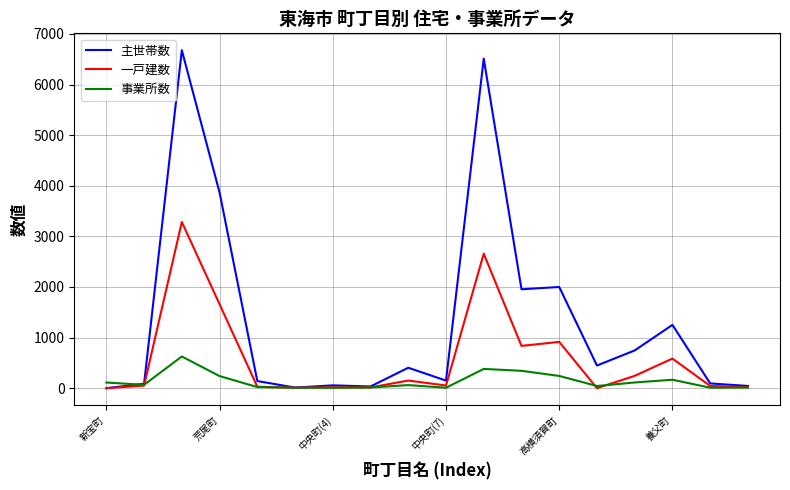

True or false: 事業所数 has more than 0 interior local peaks.

True